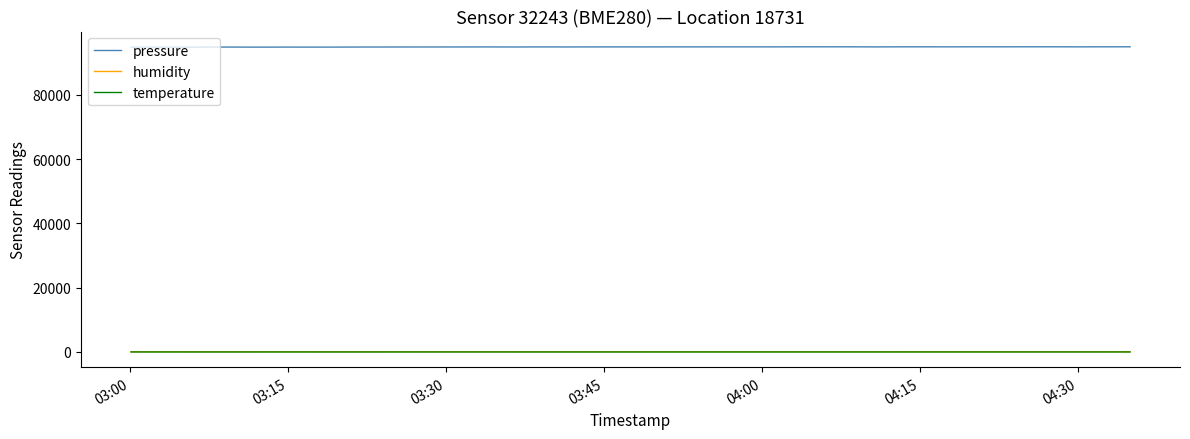

What is the maximum value shown in the chart?

94905.6